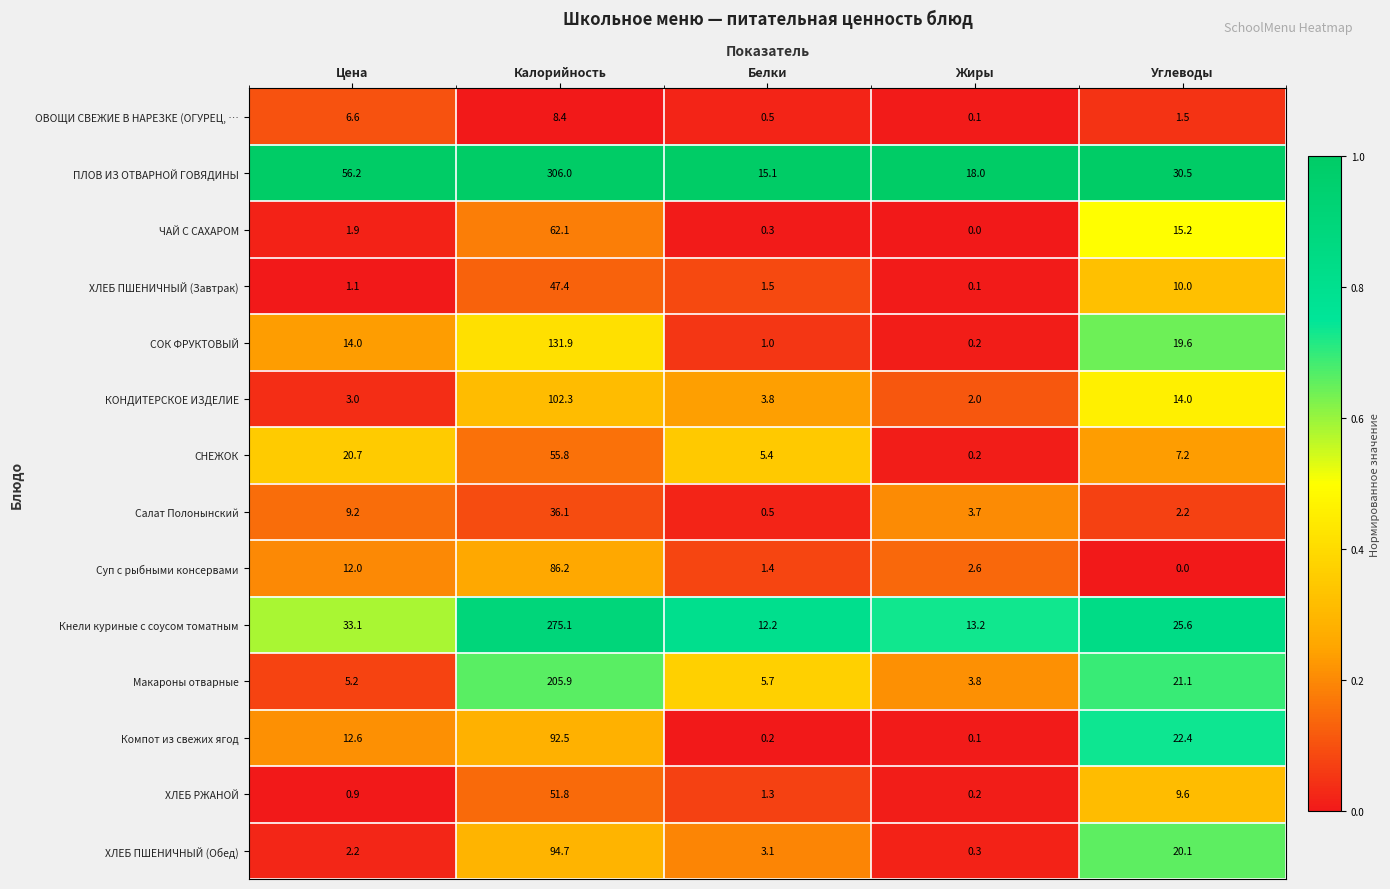

What is the difference between the second highest and second lowest values in the Макароны отварные series?

15.9